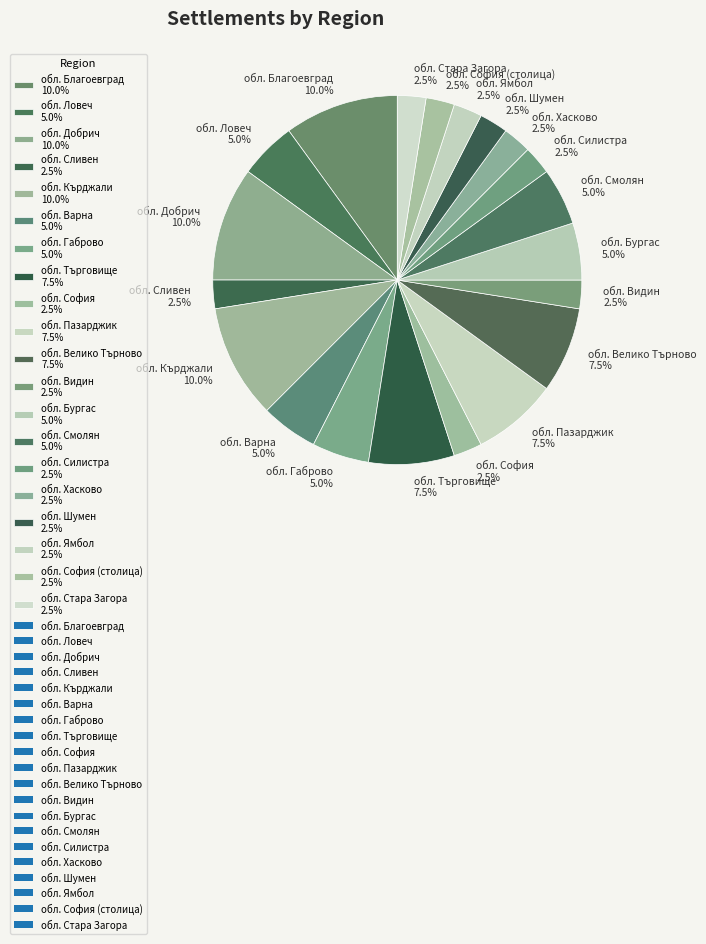

Is обл. София 2.5% the majority of the pie?

No